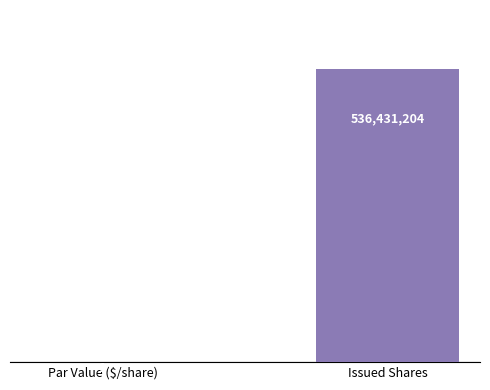

Reading left to right, list all the values displayed in this chart.

Par Value ($/share)=1	Issued Shares=536431204